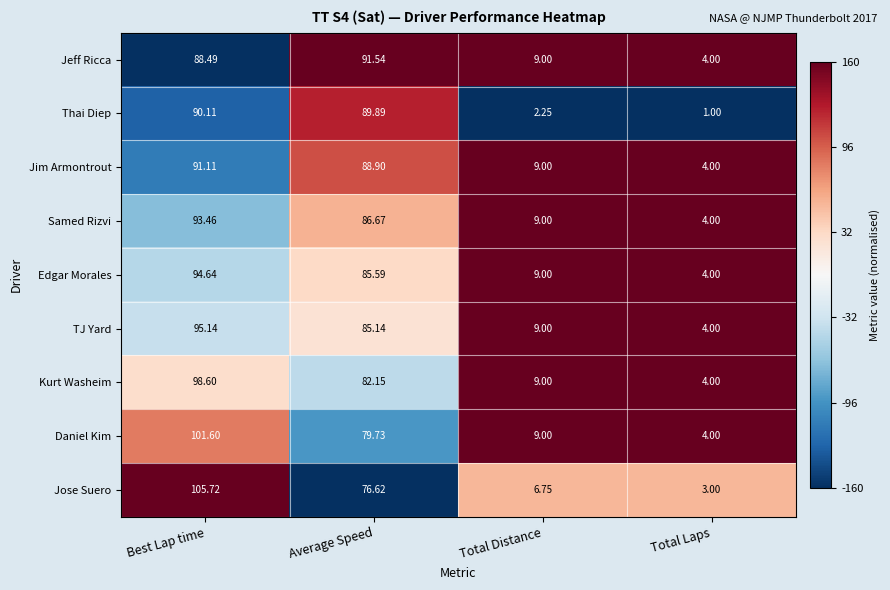

At which label does Kurt Washeim reach its minimum?

Total Laps